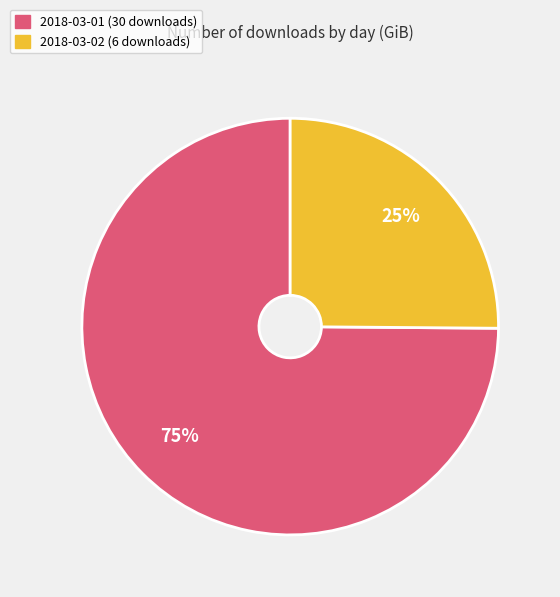

To the nearest percent, what portion does 2018-03-02 (6 downloads) represent?

25%